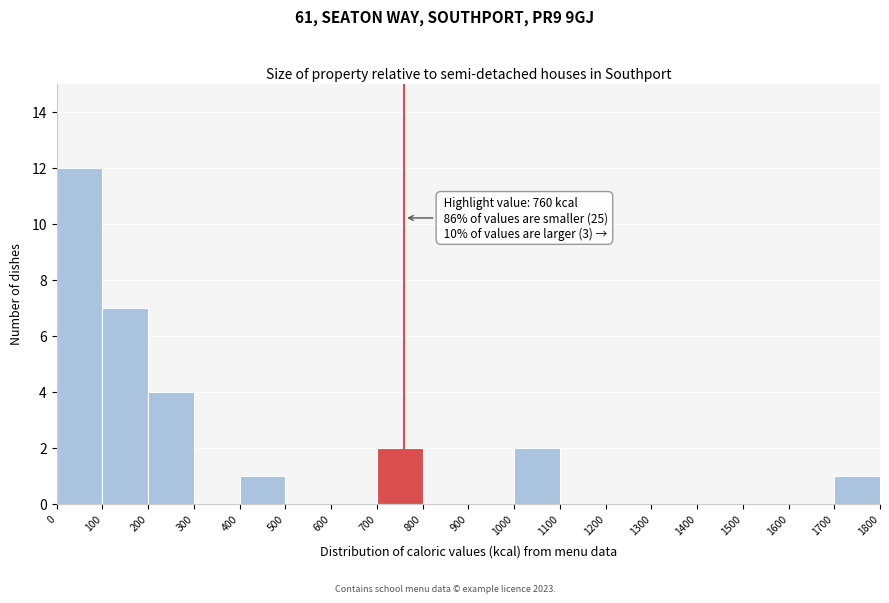

Which range on the x-axis has the tallest bar?

0 to 100